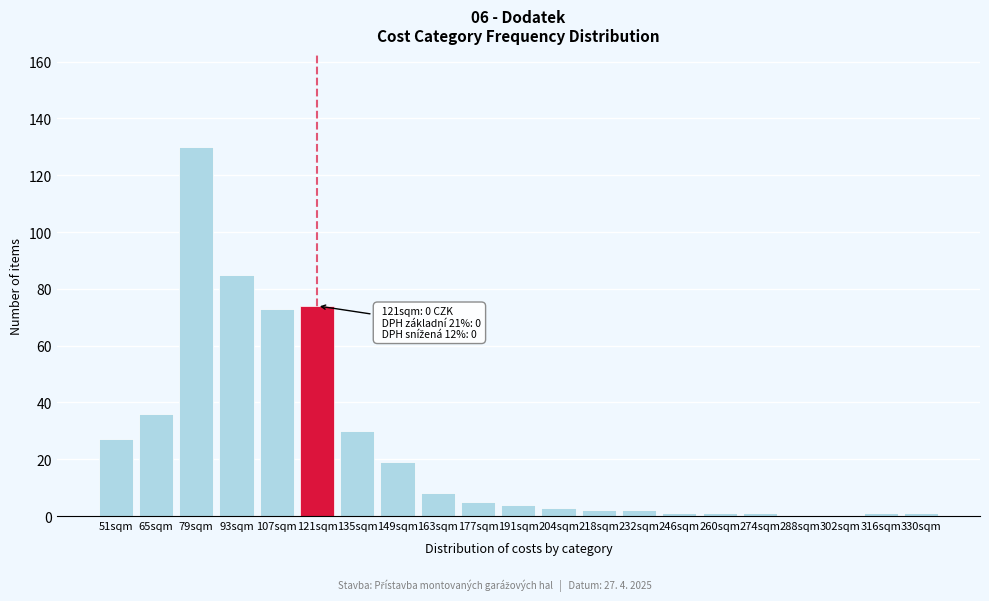

Reading right to left, list all the values displayed in this chart.

330sqm=1	316sqm=1	302sqm=0	288sqm=0	274sqm=1	260sqm=1	246sqm=1	232sqm=2	218sqm=2	204sqm=3	191sqm=4	177sqm=5	163sqm=8	149sqm=19	135sqm=30	121sqm=74	107sqm=73	93sqm=85	79sqm=130	65sqm=36	51sqm=27